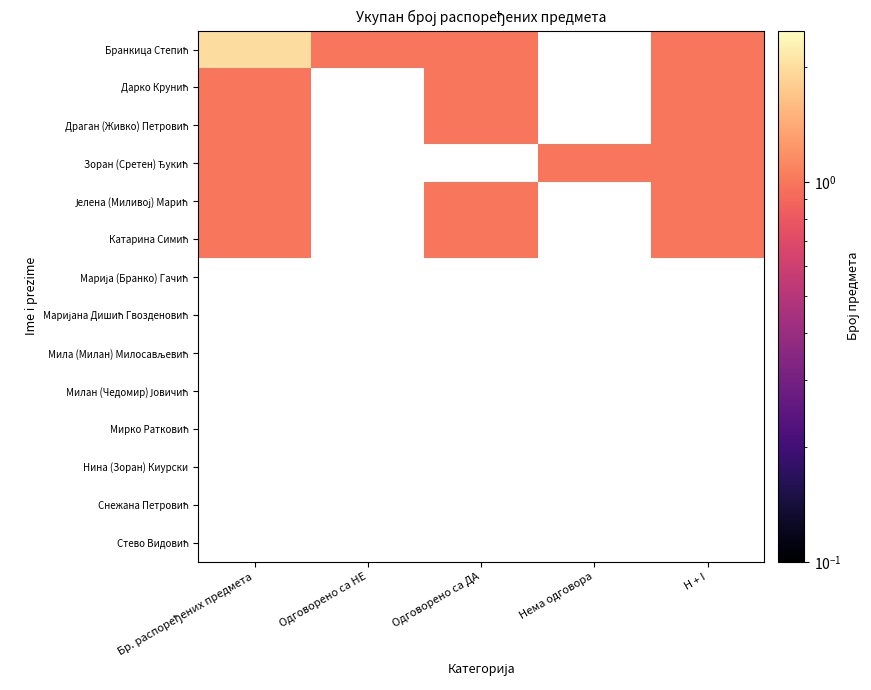

At how many categories does at least one series exceed 1?

1